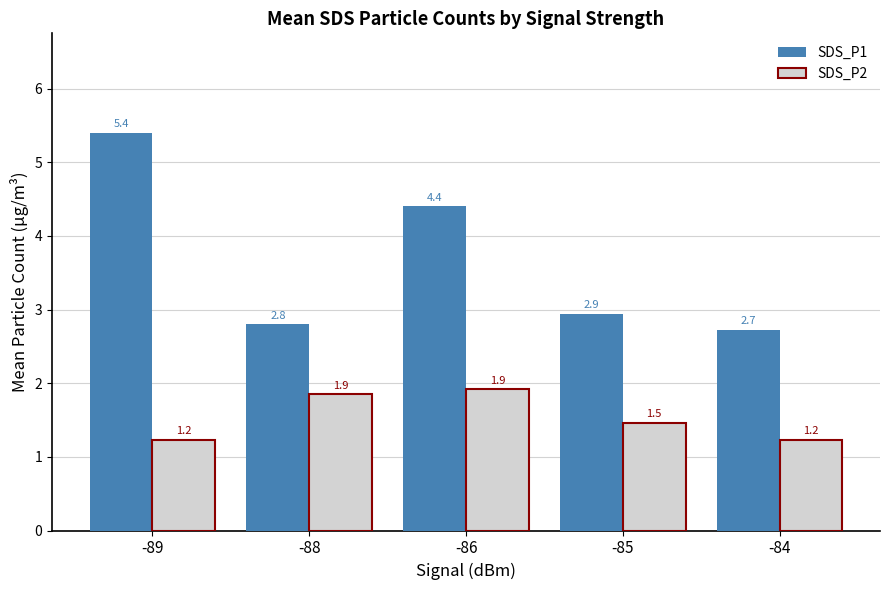

What is the difference between the maximum and minimum values in the SDS_P1 series?

2.7